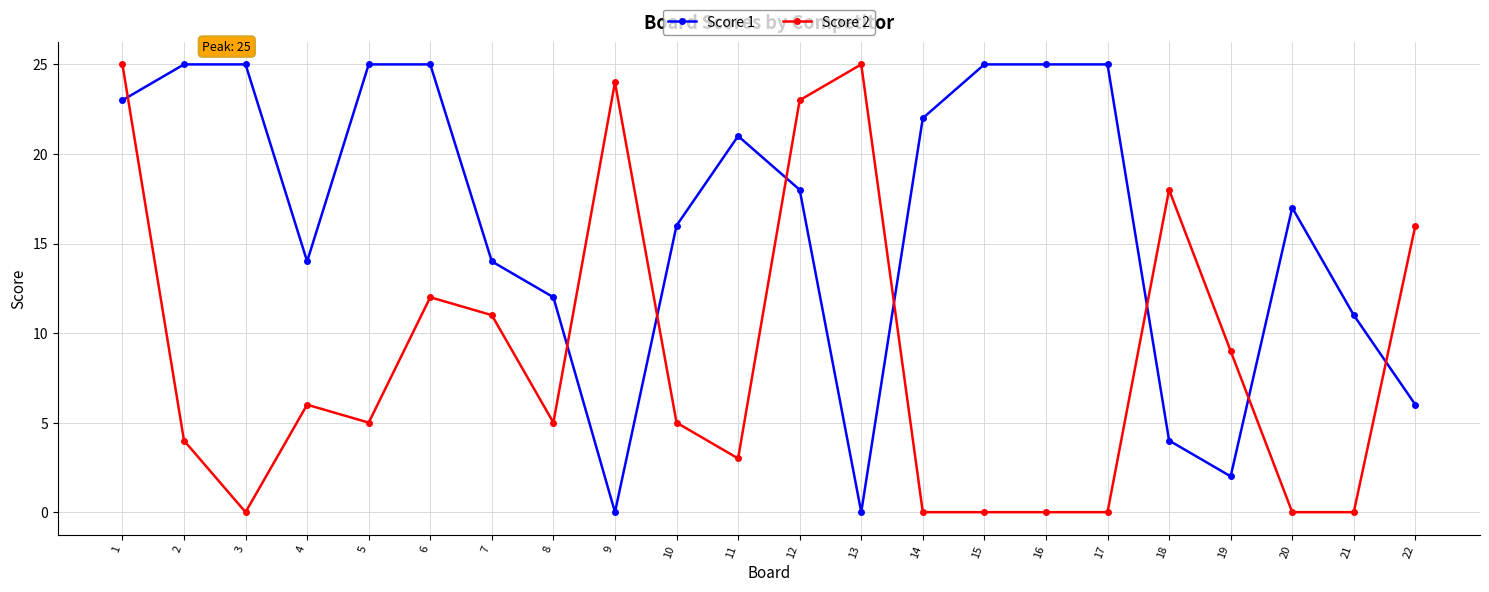

What is the value of the Score 1 point at the 19th from the left?

2